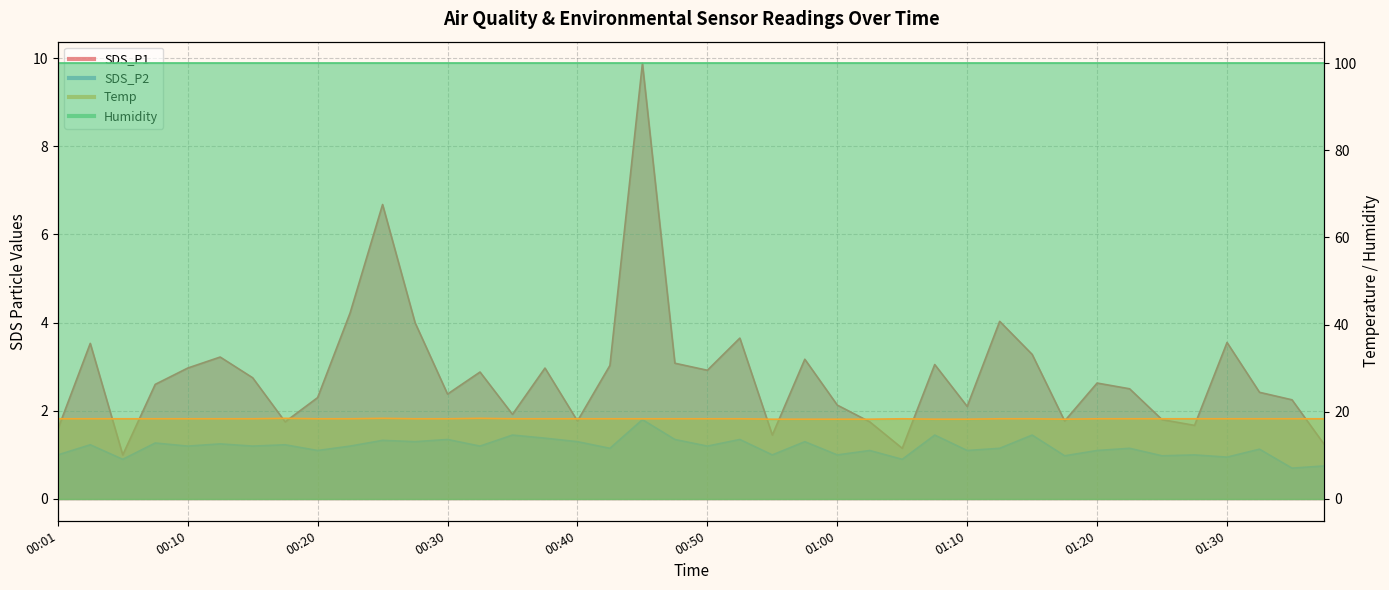

What is the label of the 27th point from the left?

01:05